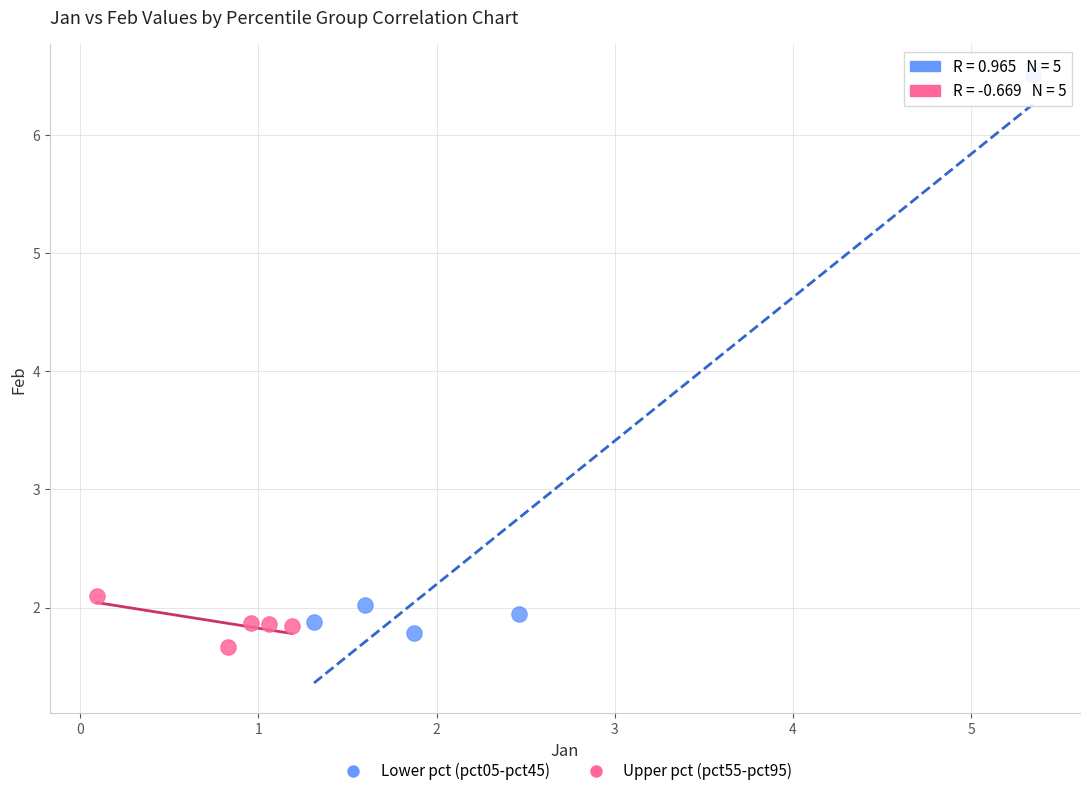

Which series has the largest Y range (max minus min)?

Lower pct (pct05-pct45)